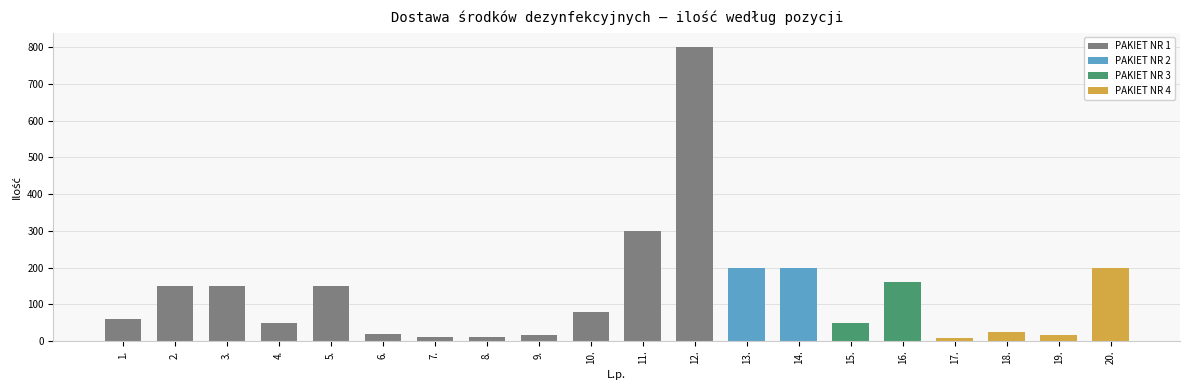

What is the difference between the values at 14. and 3.?

50